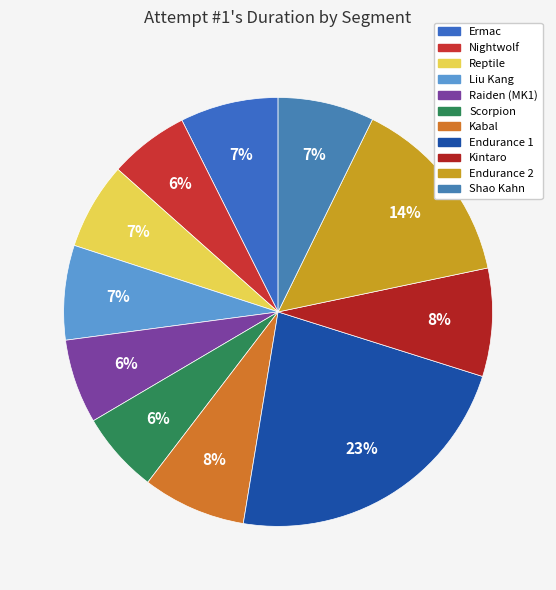

Does any single category account for the majority?

No